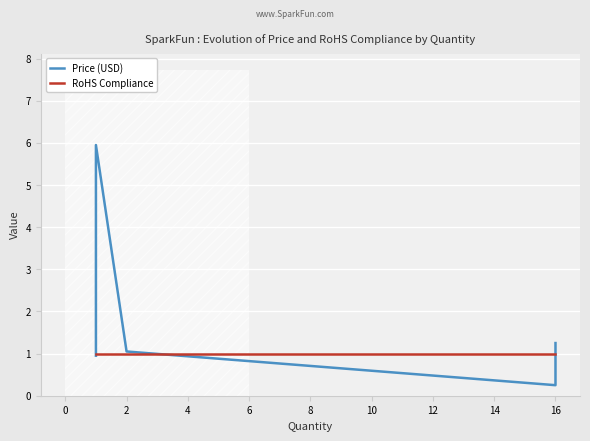

Rank the series by their average value, from highest to lowest.

Price (USD), RoHS Compliance